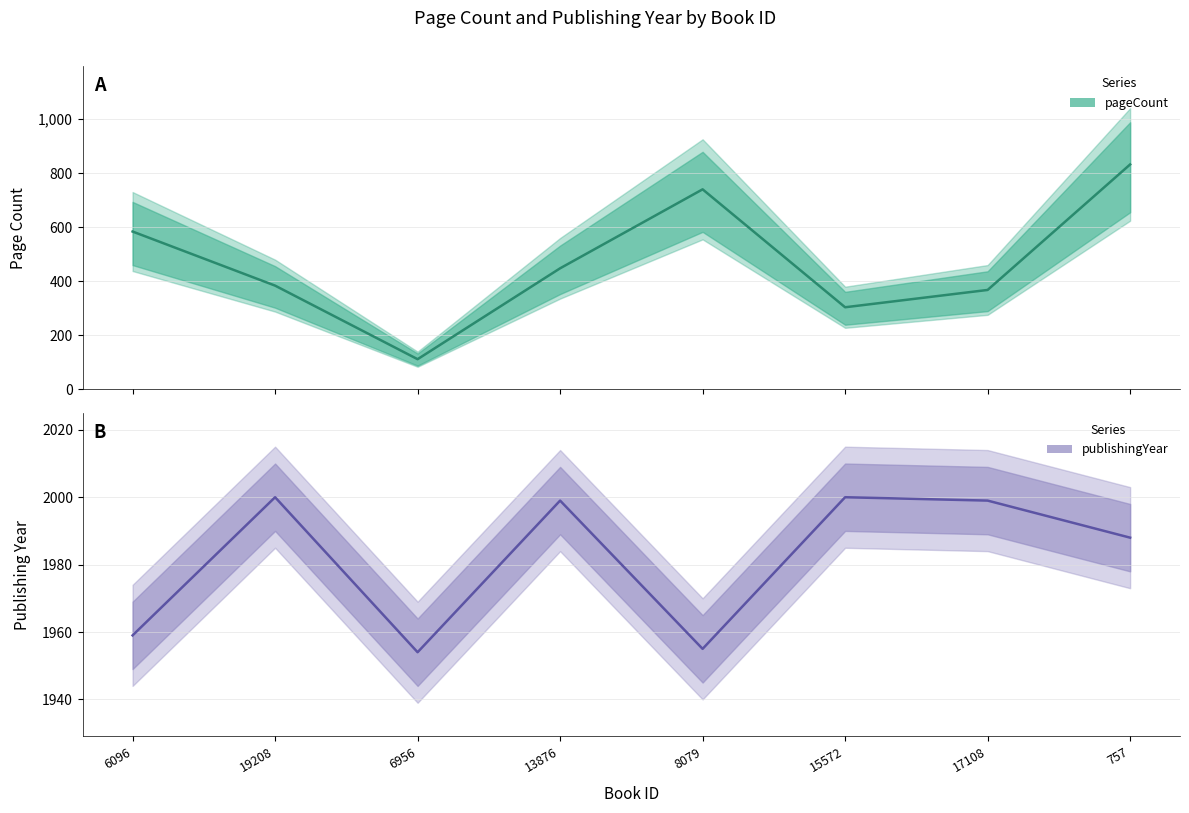

What is the minimum value shown in the chart?

112